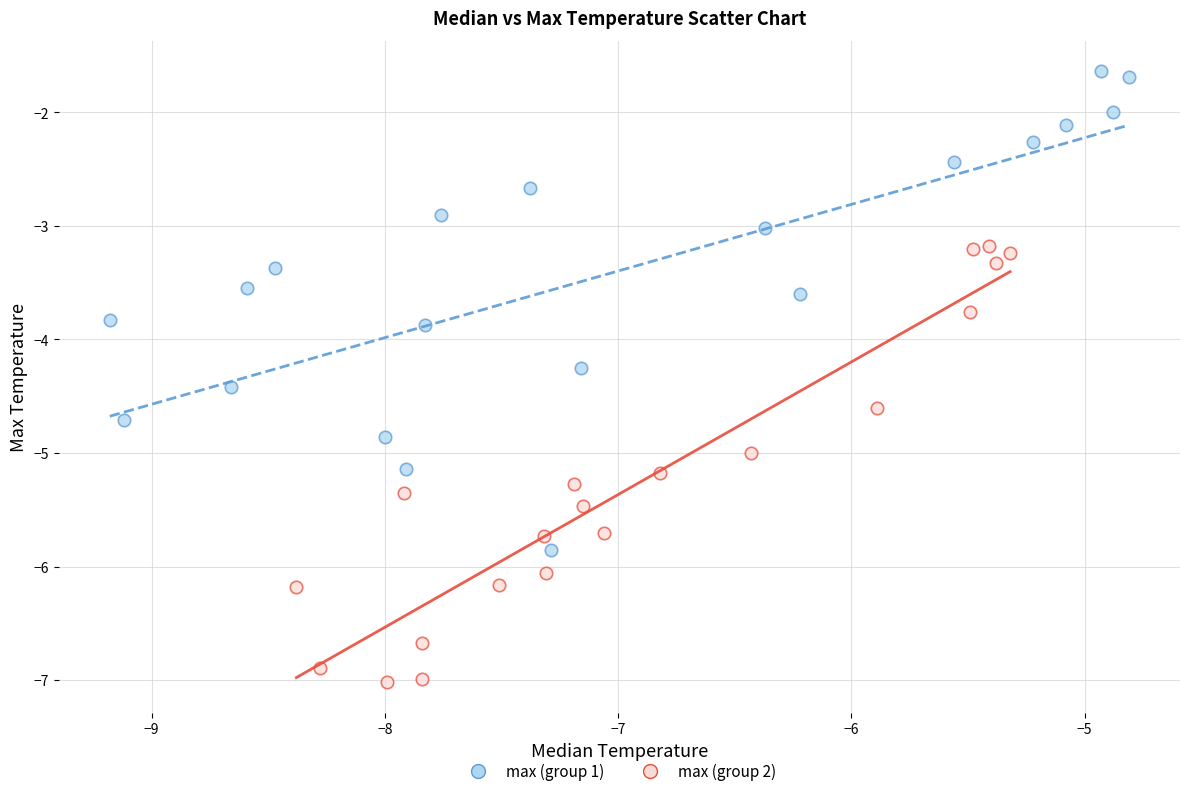

Which series reaches the maximum Y coordinate?

max (group 1)